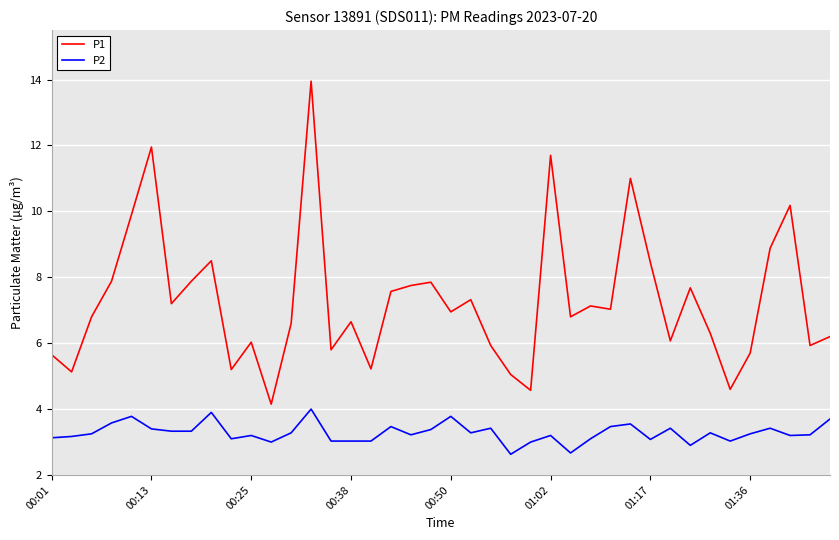

At how many categories does at least one series exceed 4?

40